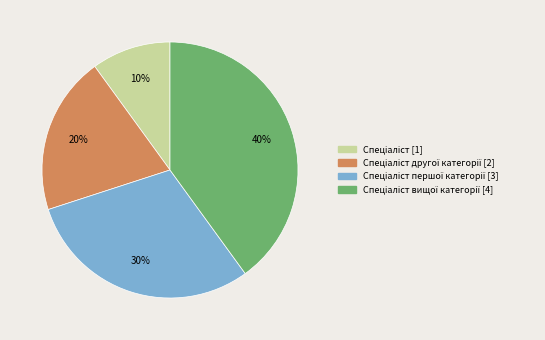

Count the number of slices in the pie.

4